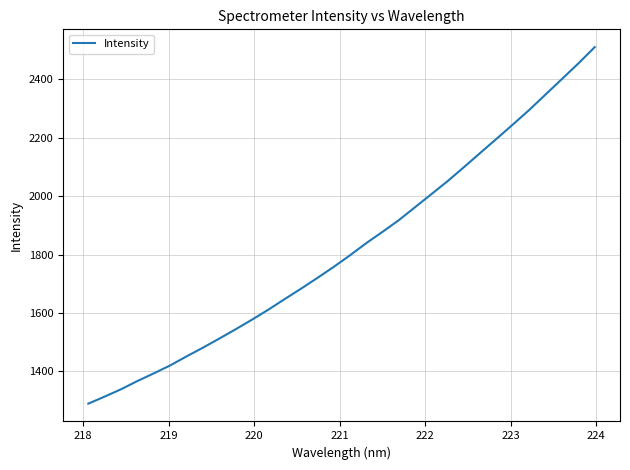

Reading left to right, list all the values displayed in this chart.

1289.8	1314.0	1339.0	1367.2	1393.3	1420.4	1451.3	1481.0	1512.1	1544.0	1576.8	1611.0	1647.2	1682.7	1719.5	1757.2	1797.0	1838.8	1877.6	1917.6	1962.2	2006.9	2051.7	2099.6	2148.3	2196.7	2245.6	2295.3	2348.2	2400.9	2453.9	2509.5